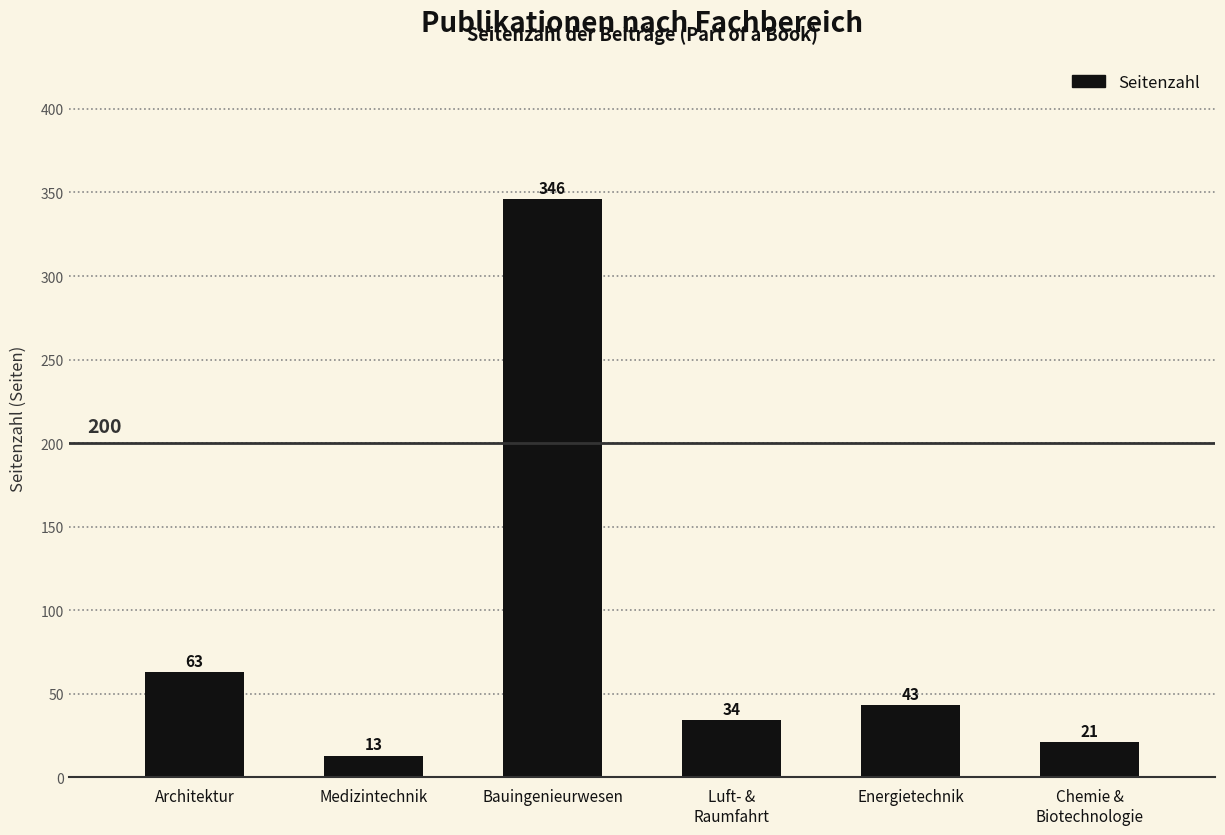

Is it true that the value at Energietechnik is 62?

False